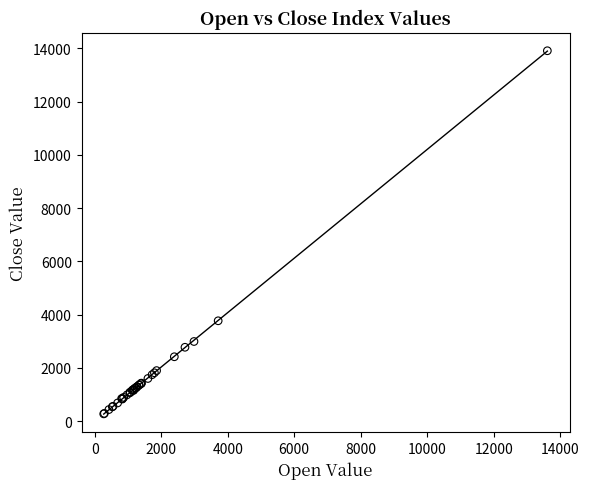

What Y value in the scatter plot is closest to 7095?

3772.9